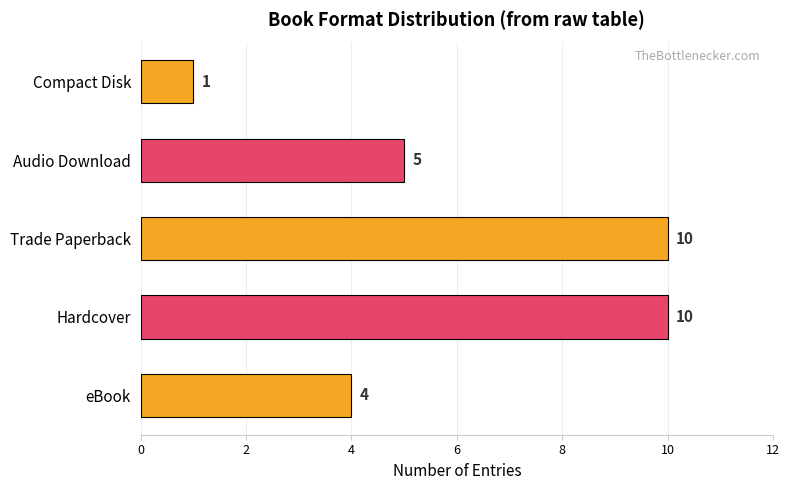

Where is the data nearest to the value 5?

Audio Download